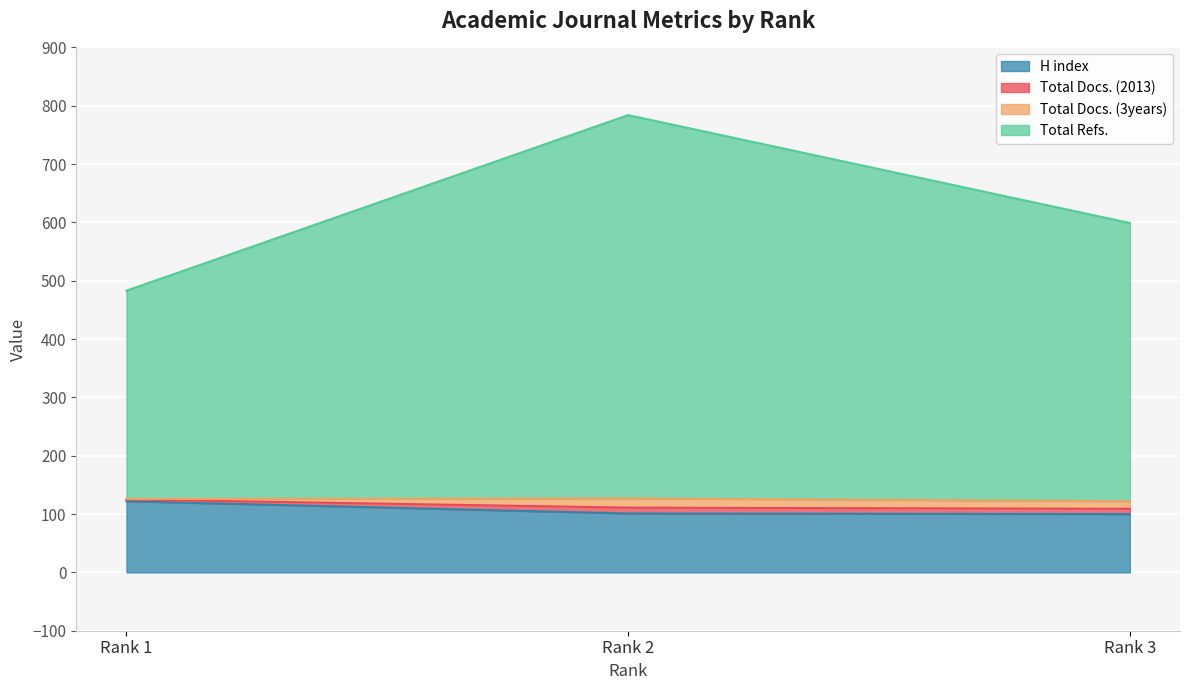

How many lines are shown in the chart?

4